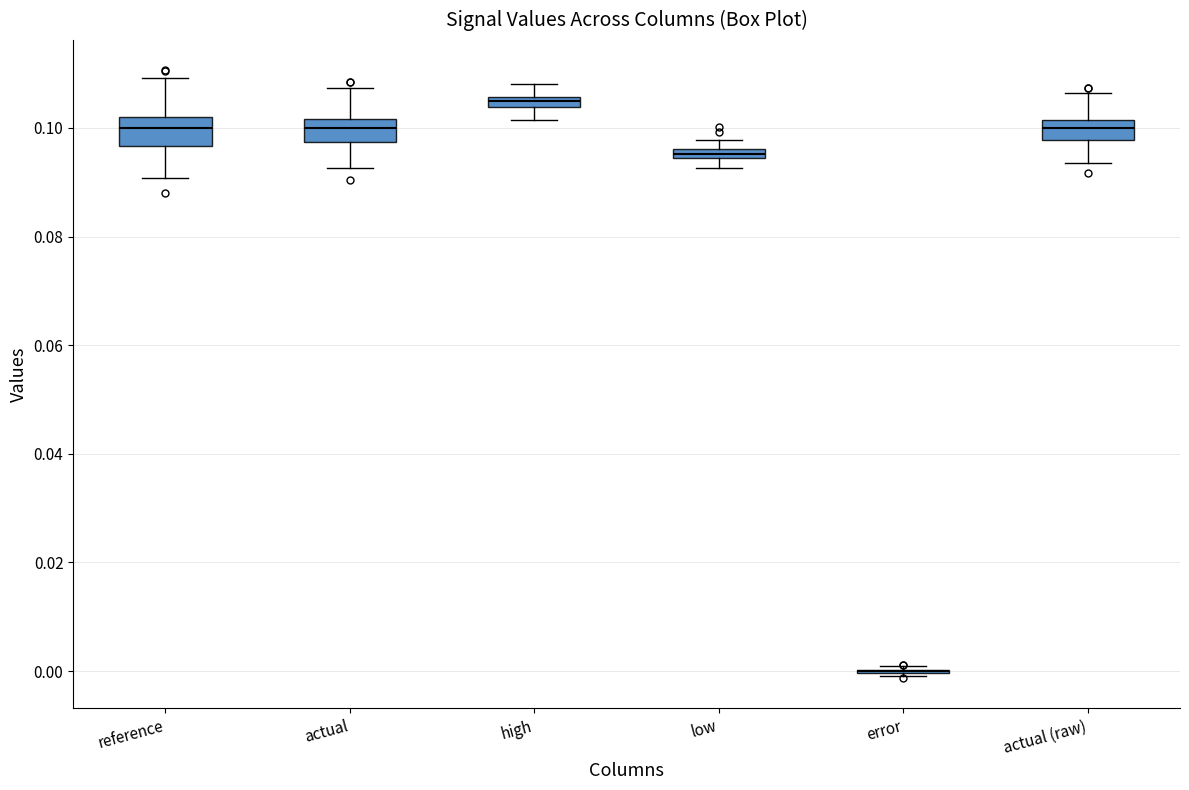

Where does the median line of the box for actual (raw) sit on the y-axis? The values are not printed on the chart, so give them approximately, as read against the axis.

0.100